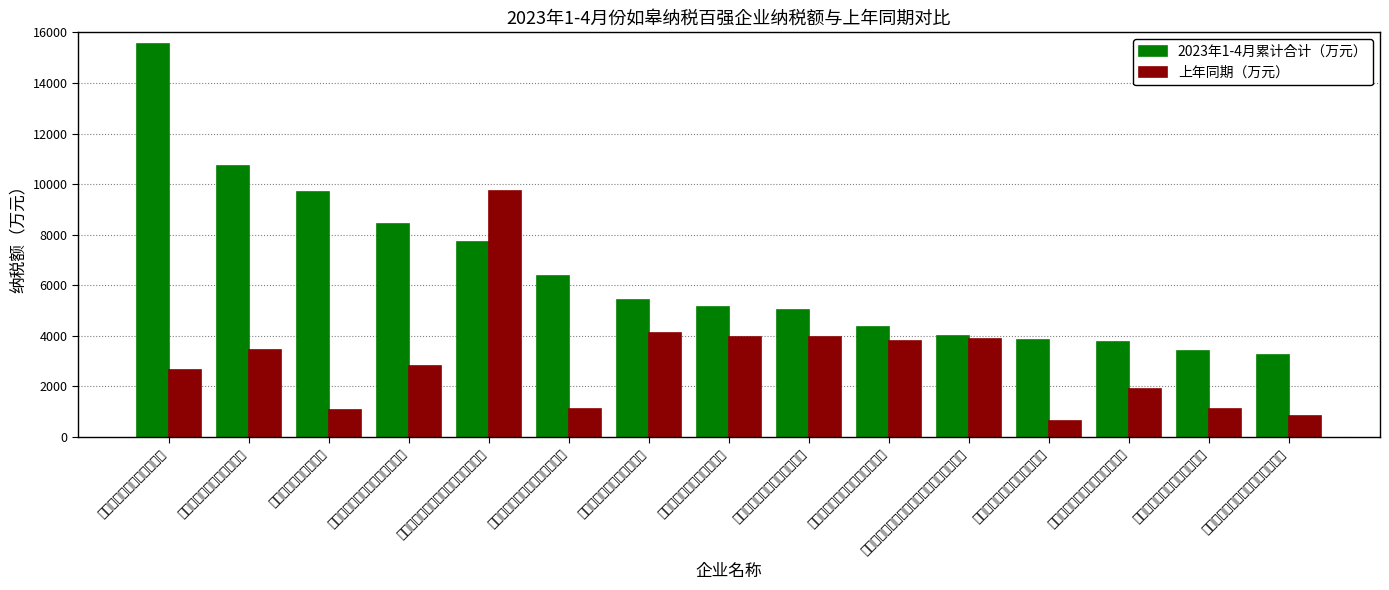

Reading left to right, what are all the values shown in this chart?

2023年1-4月累计合计（万元）: 南通荣威娱乐用品有限公司=15539.0	江苏宝众宝达药业有限公司=10700.1	富皋万泰集团有限公司=9700.1	威格（江苏）电气设备有限公司=8435.7	江苏如皋农村商业银行股份有限公司=7729.5	江苏南通六建建设集团有限公司=6380.6	森松（江苏）重工有限公司=5414.3	南通市烟草公司如皋分公司=5161.3	梦百合家居科技股份有限公司=5017.3	双钱集团（江苏）轮胎有限公司=4333.2	国网江苏省电力有限公司如皋市供电分公司=4007.8	江苏正威新材料股份有限公司=3834.0	江苏海通海洋工程装备有限公司=3747.3	江苏省如高高压电器有限公司=3410.1	如皋市交通产业发展集团有限公司=3262.2
上年同期（万元）: 南通荣威娱乐用品有限公司=2667.4	江苏宝众宝达药业有限公司=3436.9	富皋万泰集团有限公司=1070.4	威格（江苏）电气设备有限公司=2820.4	江苏如皋农村商业银行股份有限公司=9723.7	江苏南通六建建设集团有限公司=1101.7	森松（江苏）重工有限公司=4099.1	南通市烟草公司如皋分公司=3936.4	梦百合家居科技股份有限公司=3973.4	双钱集团（江苏）轮胎有限公司=3792.2	国网江苏省电力有限公司如皋市供电分公司=3862.8	江苏正威新材料股份有限公司=650.9	江苏海通海洋工程装备有限公司=1887.6	江苏省如高高压电器有限公司=1097.8	如皋市交通产业发展集团有限公司=836.3